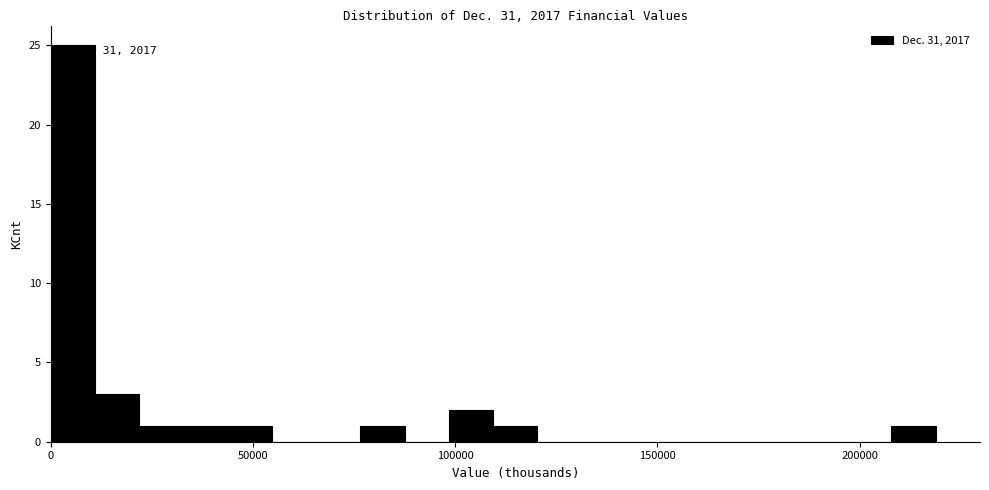

Around what value on the x-axis is the tallest bar? Give the approximate position of its centre, as read against the axis.

5000